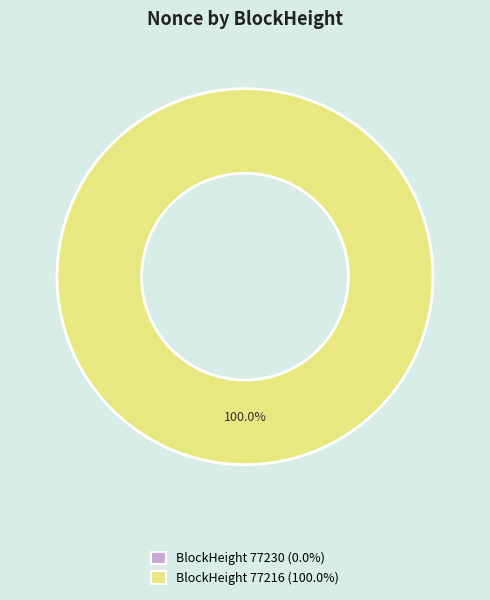

Which category has the biggest portion of the pie?

77216